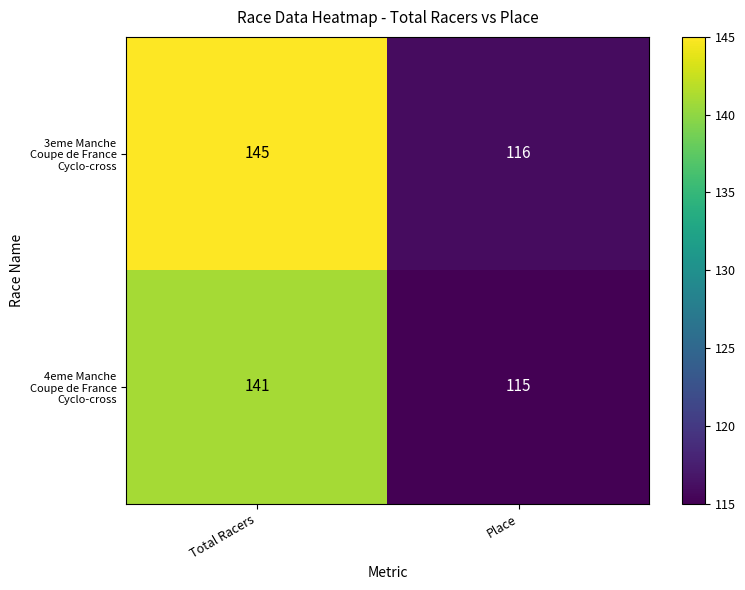

What is the total value across all series at Place?

231